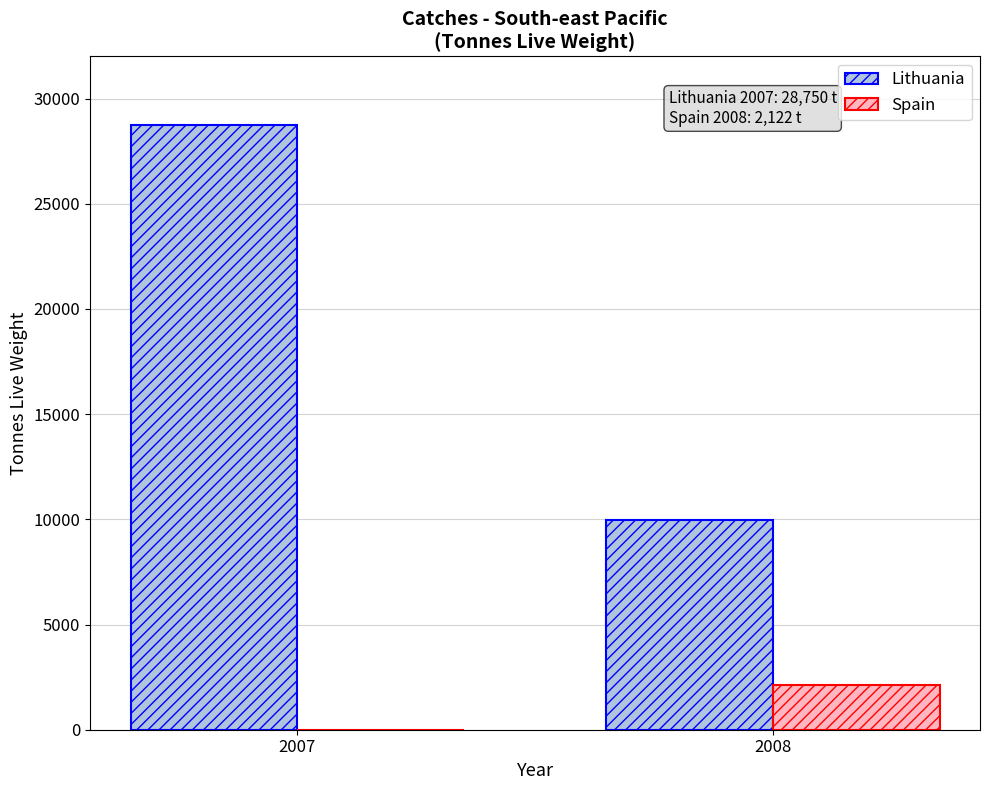

How many groups of bars are there?

2